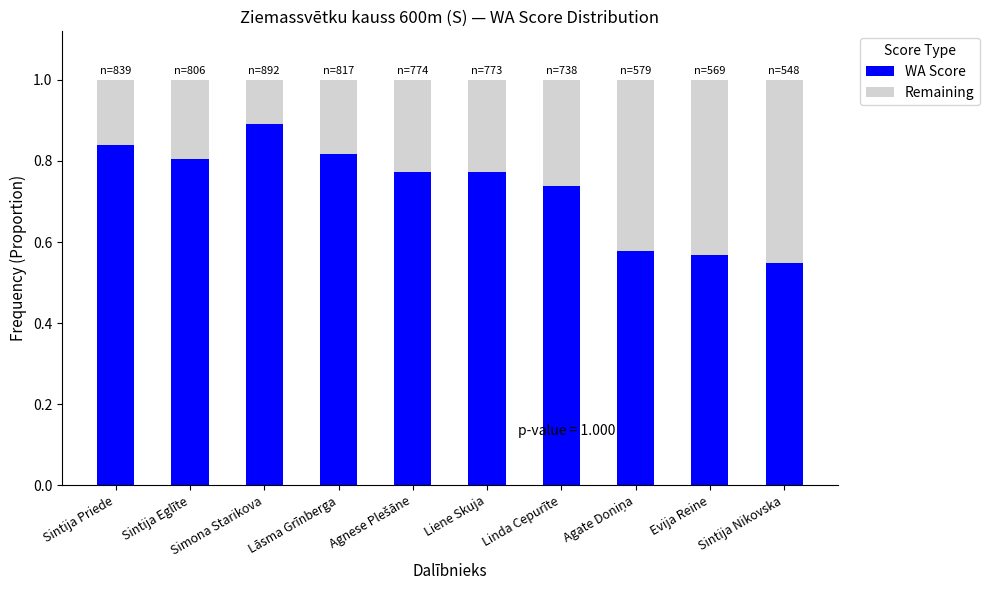

What is the sum of all WA Score values?

7.3